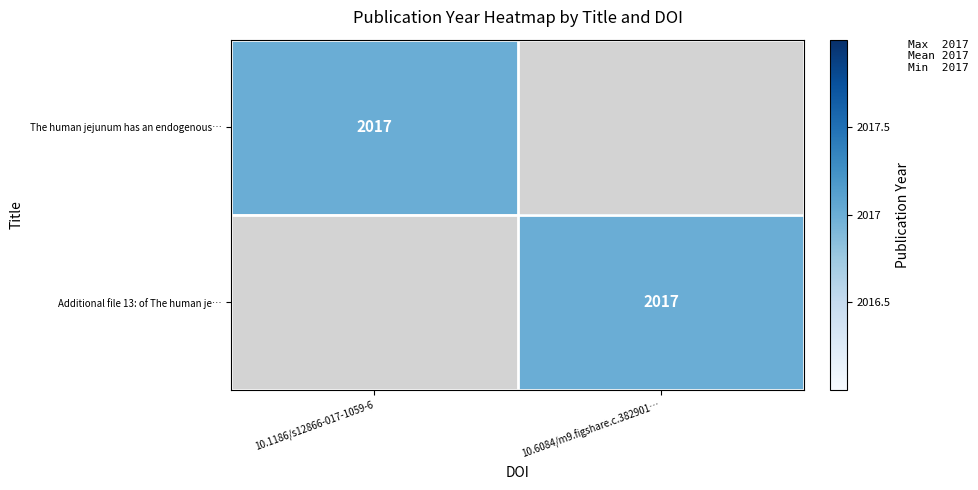

The The human jejunum has an endogenous… series shows 2757 at 10.1186/s12866-017-1059-6. True or false?

False